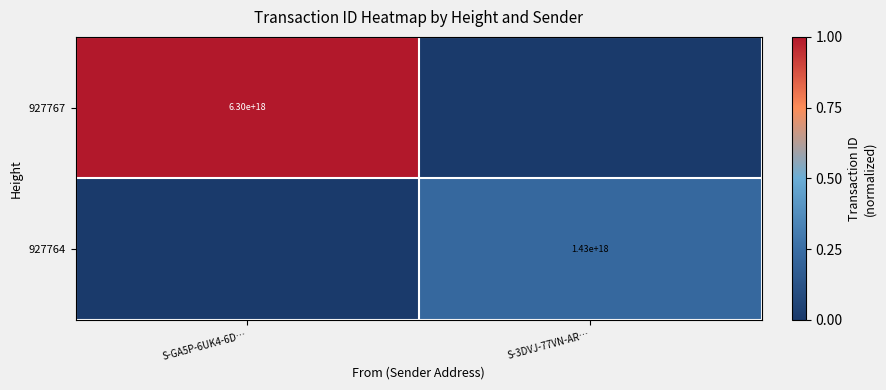

The 927764 series shows 0.3 at S-3DVJ-77VN-AR…. True or false?

False